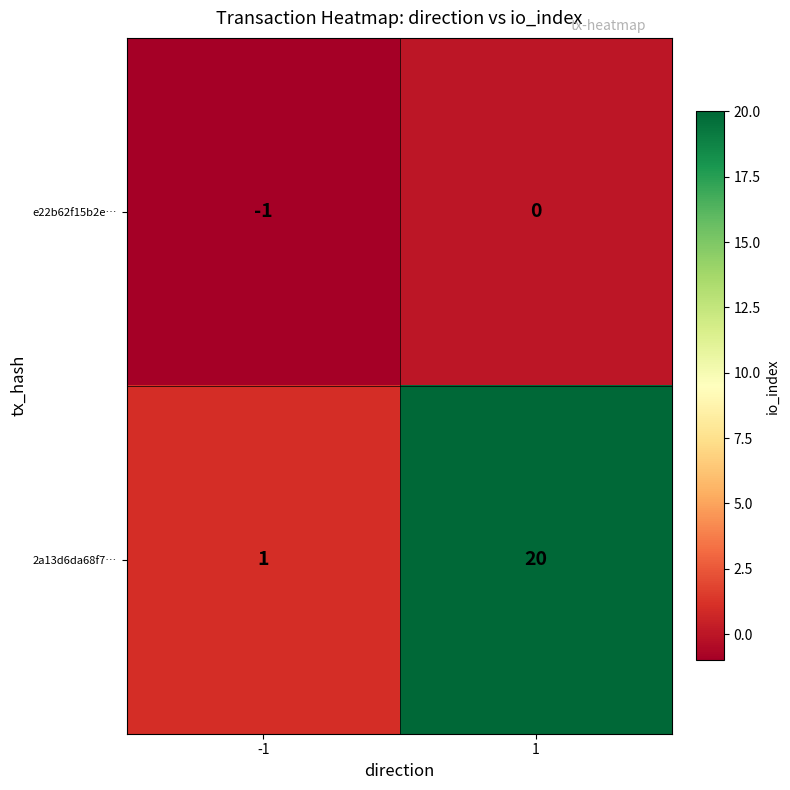

Which series has the largest total across all categories?

2a13d6da68f7…